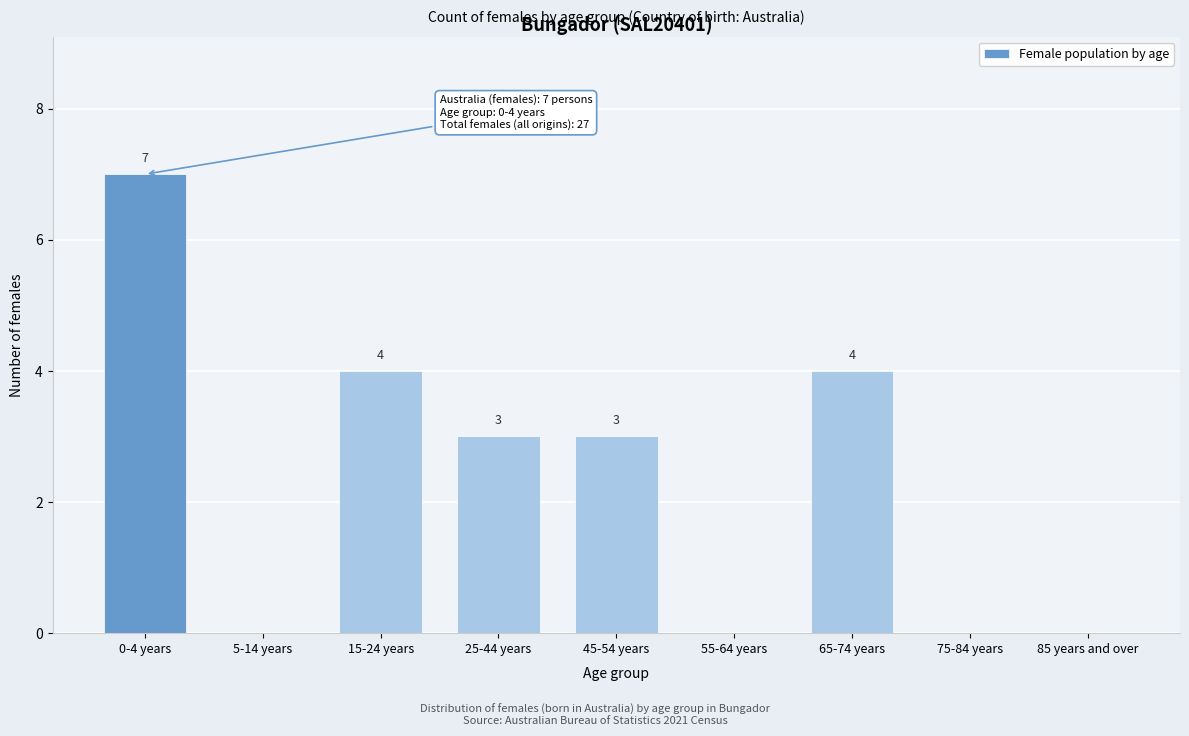

Reading left to right, extract all data points from this chart.

0-4 years=7	5-14 years=0	15-24 years=4	25-44 years=3	45-54 years=3	55-64 years=0	65-74 years=4	75-84 years=0	85 years and over=0